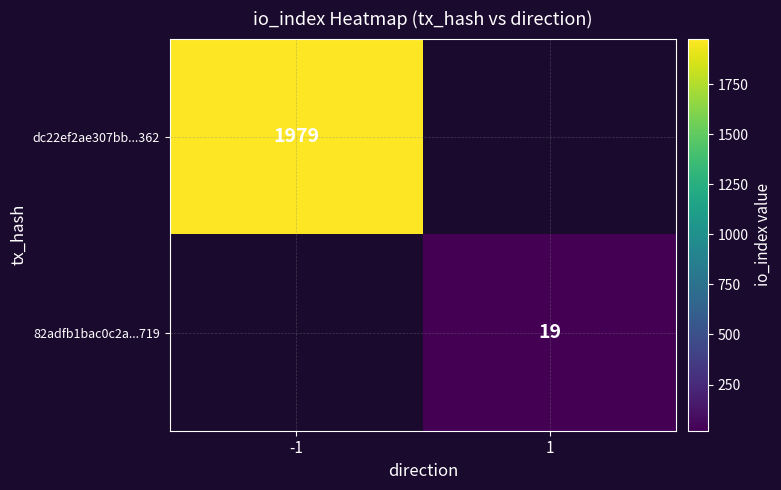

Is it true that dc22ef2ae307bb...362 equals 1979 at -1?

True